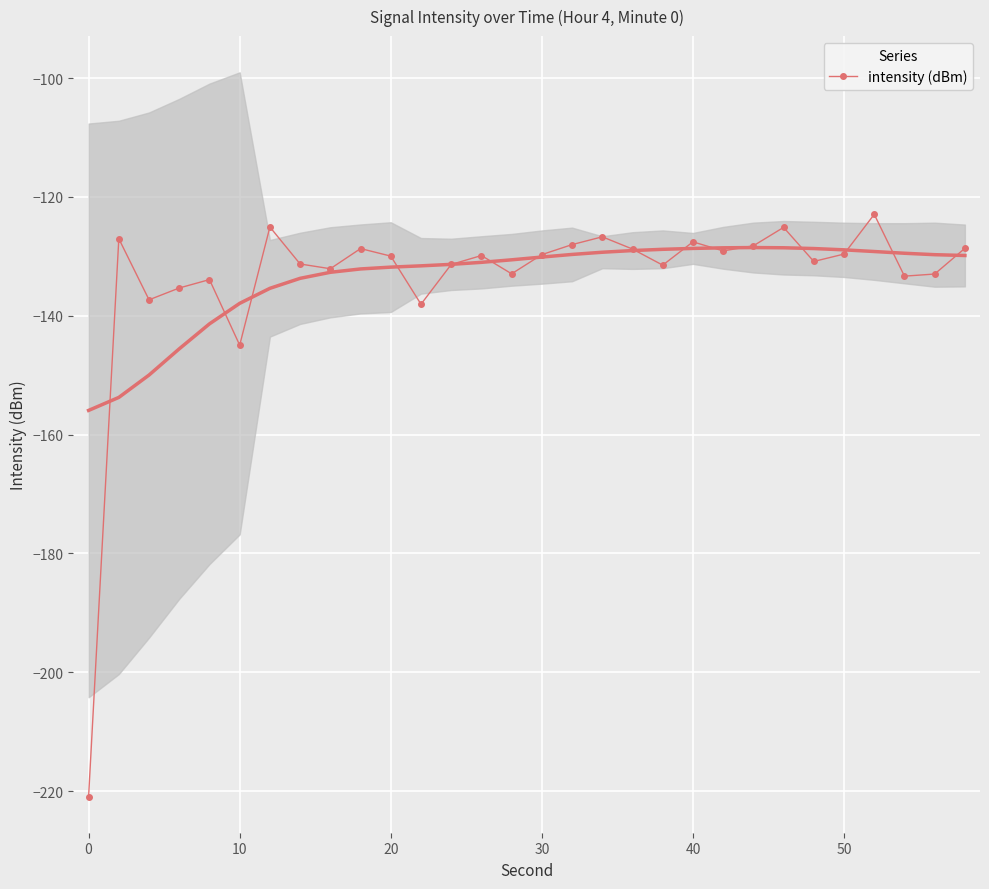

Is it true that intensity (dBm) equals -130.0 at 20?

True